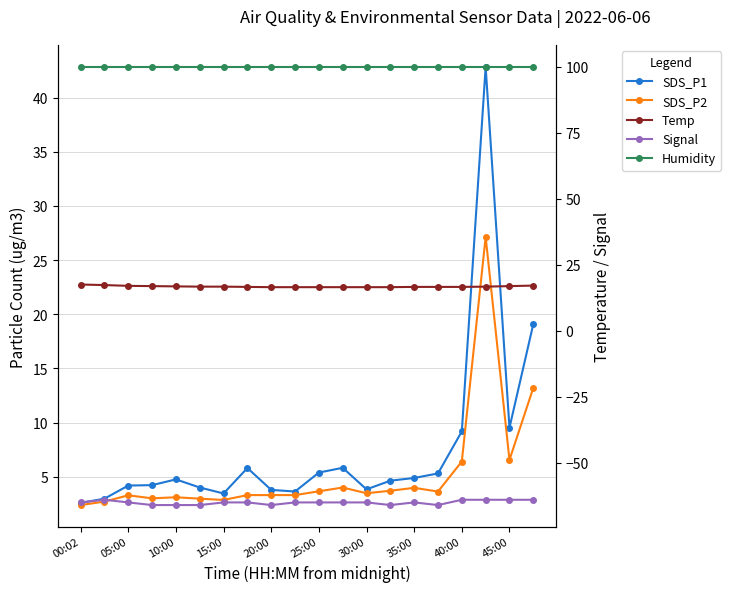

Reading left to right, list all the values displayed in this chart.

SDS_P1: 2.6	3.0	4.2	4.2	4.8	4.0	3.5	5.8	3.8	3.6	5.4	5.8	3.8	4.6	4.9	5.3	9.2	42.8	9.5	19.1
SDS_P2: 2.4	2.7	3.3	3.0	3.1	3.0	2.9	3.3	3.3	3.3	3.6	4.0	3.5	3.7	4.0	3.6	6.4	27.1	6.5	13.2
Temp: 17.5	17.3	17.0	16.9	16.8	16.7	16.7	16.6	16.5	16.5	16.5	16.5	16.5	16.5	16.6	16.6	16.6	16.7	16.9	17.1
Signal: -65.0	-64.0	-65.0	-66.0	-66.0	-66.0	-65.0	-65.0	-66.0	-65.0	-65.0	-65.0	-65.0	-66.0	-65.0	-66.0	-64.0	-64.0	-64.0	-64.0
Humidity: 99.9	99.9	99.9	99.9	99.9	99.9	99.9	99.9	99.9	99.9	99.9	99.9	99.9	99.9	99.9	99.9	99.9	99.9	99.9	99.9